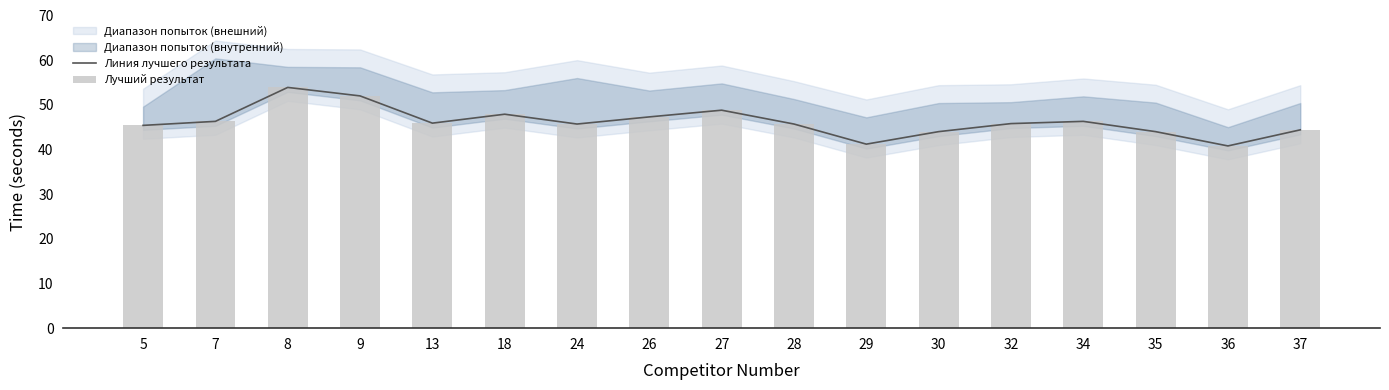

What is the average value of the Лучший результат series?

46.2